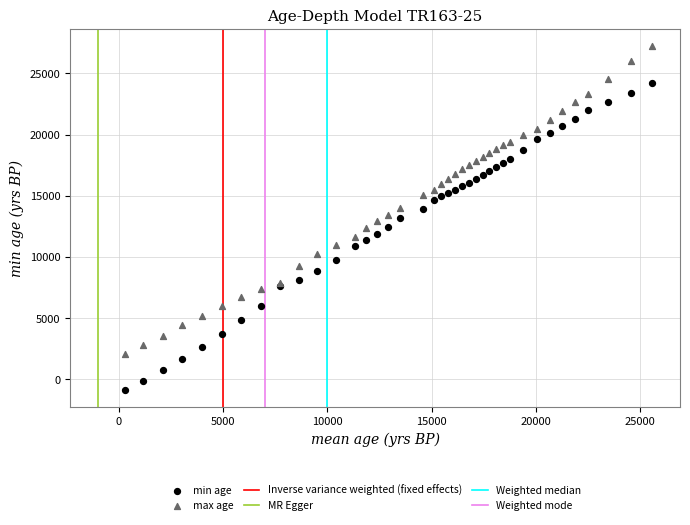

Which series contains the highest Y value?

max age